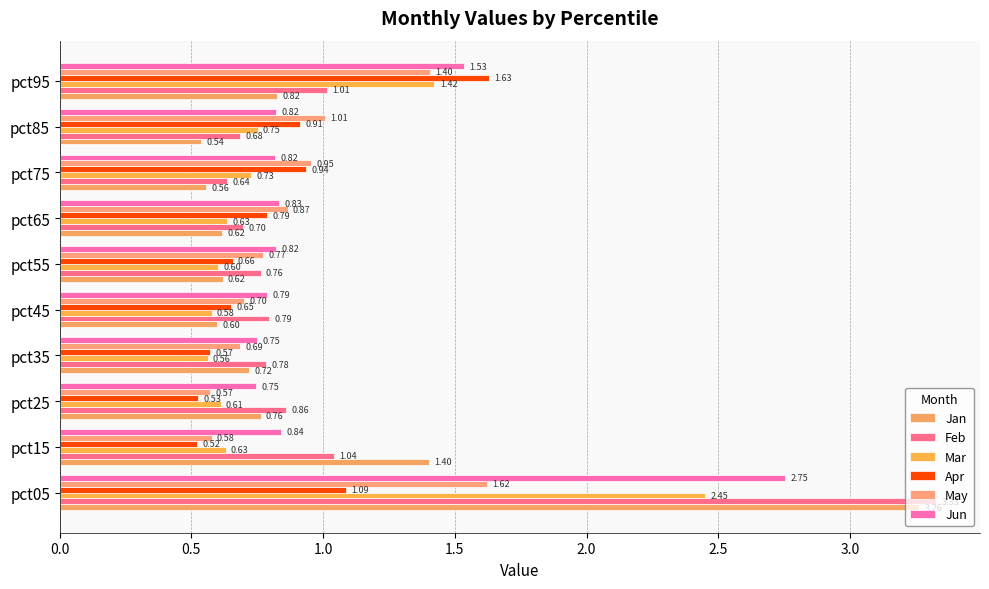

At how many categories does at least one series exceed 3?

1